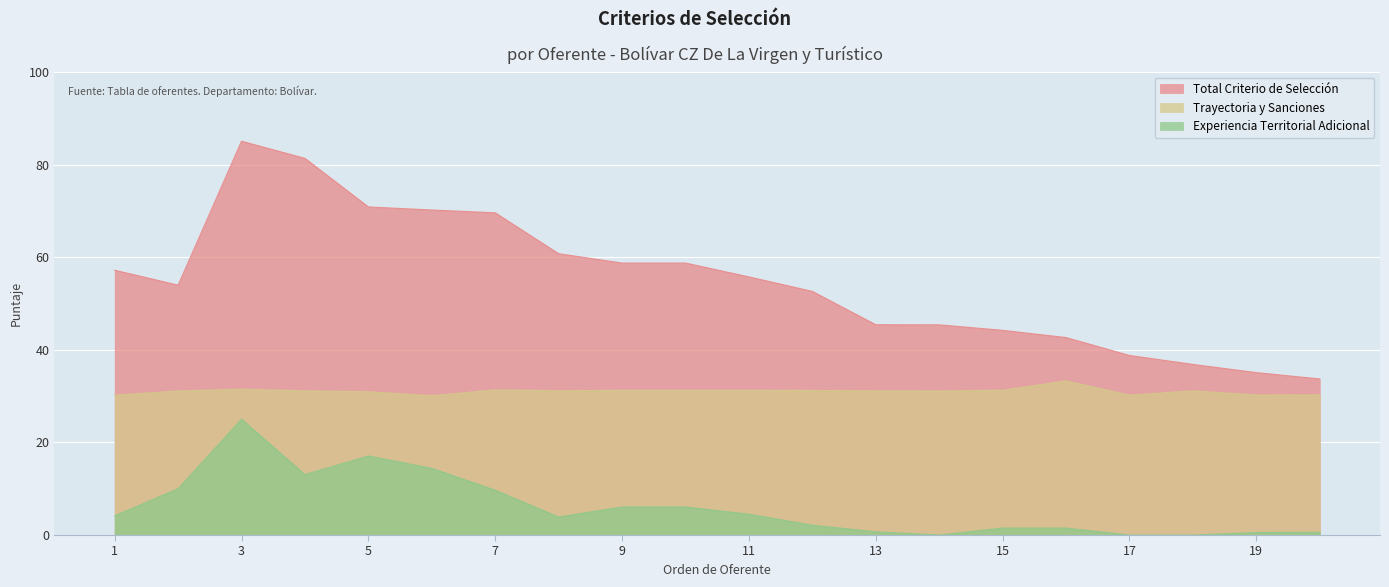

The Trayectoria y Sanciones series shows 53.2 at 11. True or false?

False